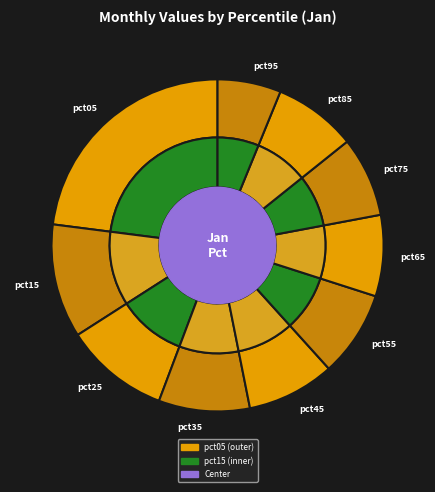

What is the ratio of the value at pct15 to the value at pct05?

0.5